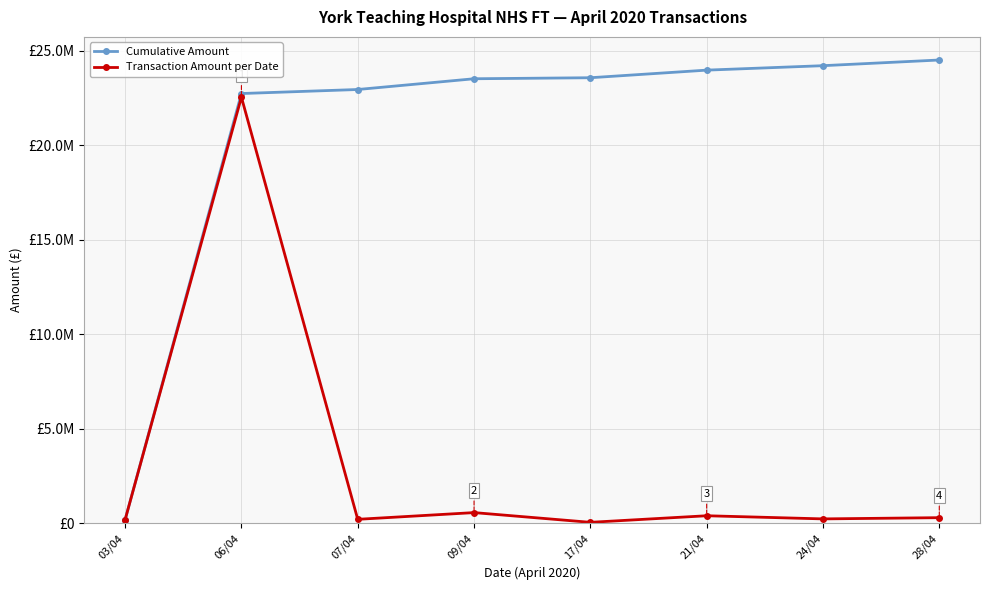

Which category has the lowest value in the Cumulative Amount series?

03/04